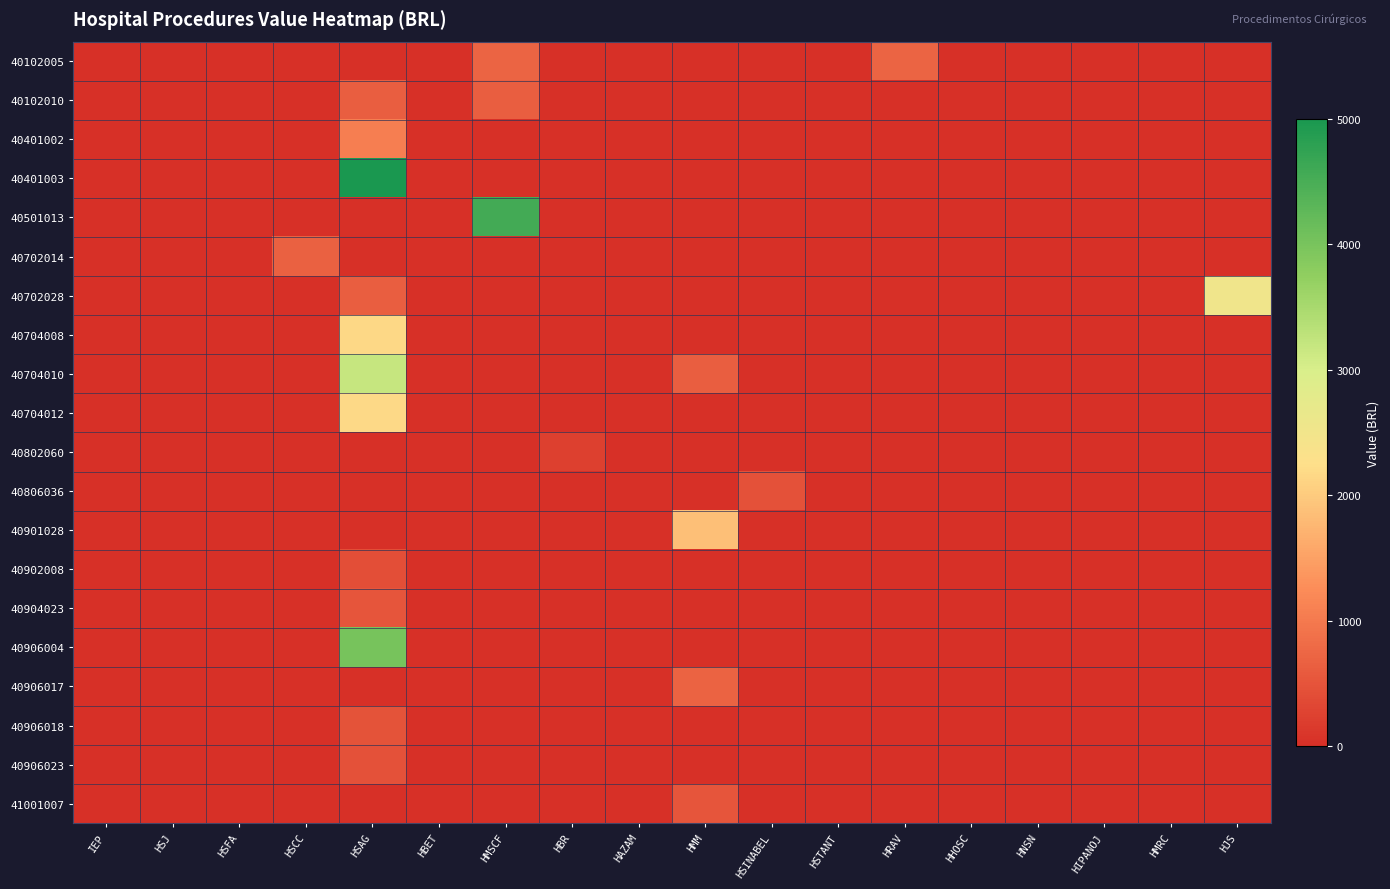

Which series has the largest range (max minus min)?

40401003